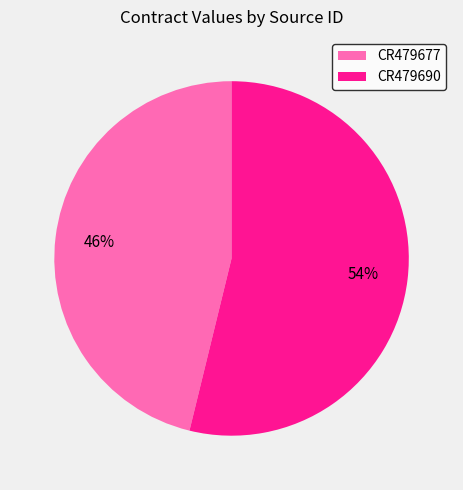

Is the sum of CR479690 and CR479677 greater than half?

Yes